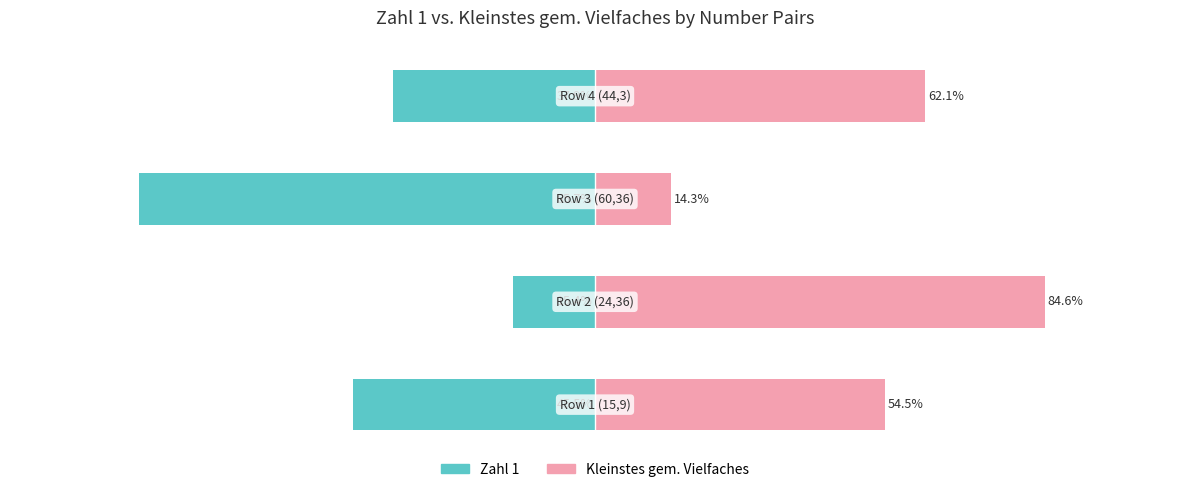

How many distinct data groups are displayed?

2